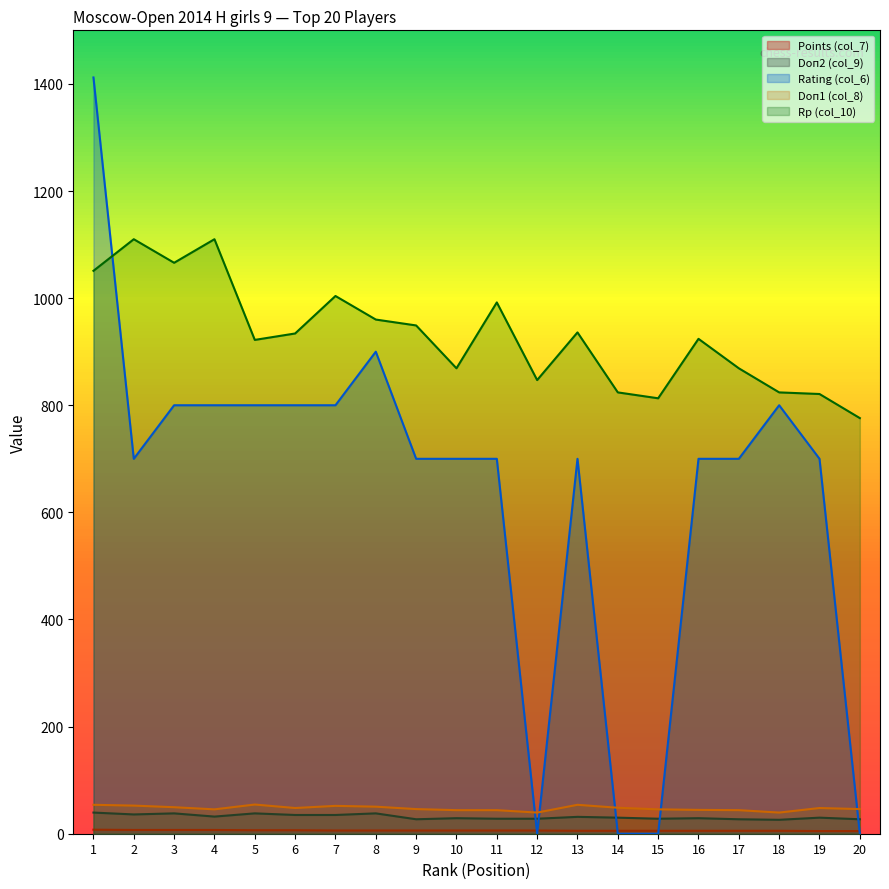

How many values in the Doп1 (col_8) series are below 48?

10